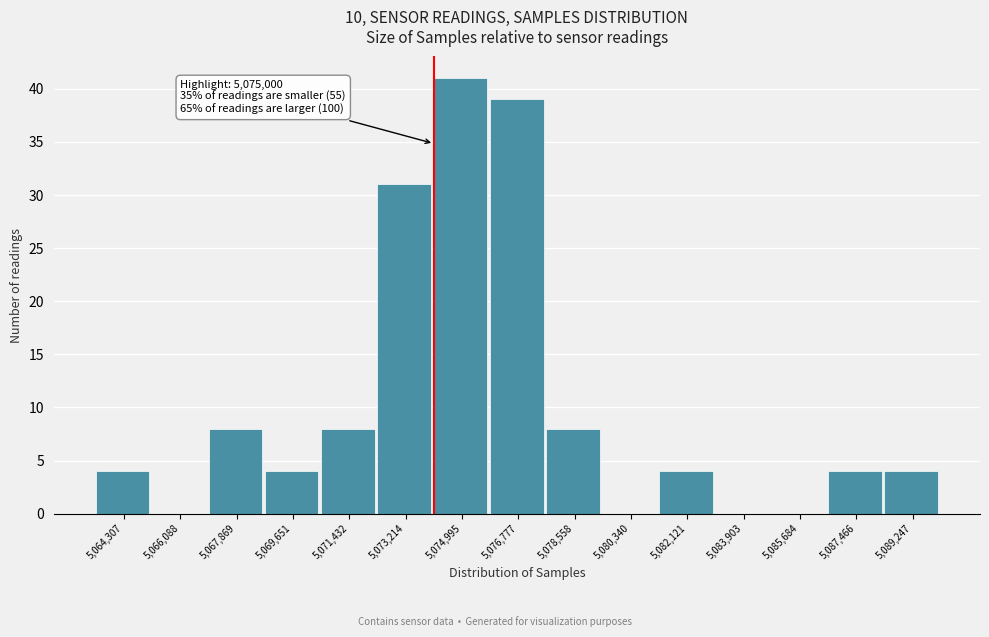

Reading left to right, what are all the values shown in this chart?

5,064,307=4	5,066,088=0	5,067,869=8	5,069,651=4	5,071,432=8	5,073,214=31	5,074,995=41	5,076,777=39	5,078,558=8	5,080,340=0	5,082,121=4	5,083,903=0	5,085,684=0	5,087,466=4	5,089,247=4